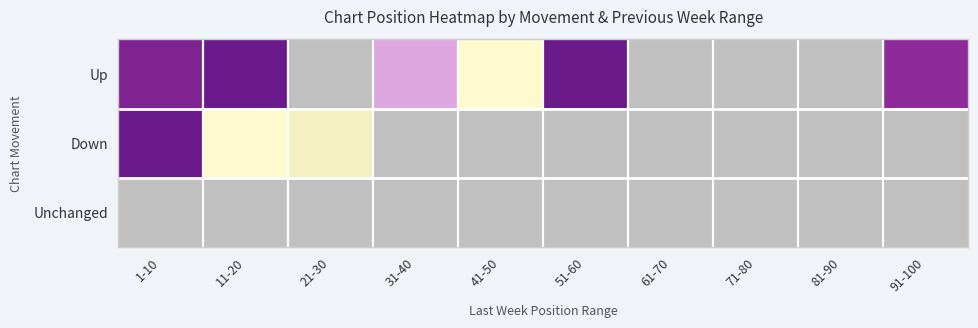

Is the value of Down at 31-40 greater than the value of Unchanged at 71-80?

No